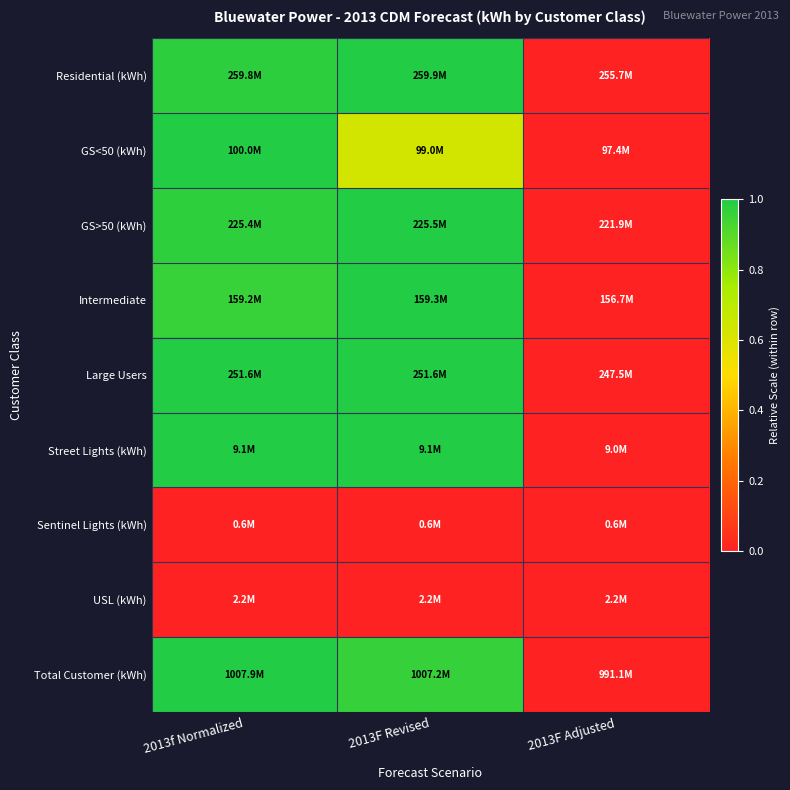

Which series has the widest spread of values?

Total Customer (kWh)